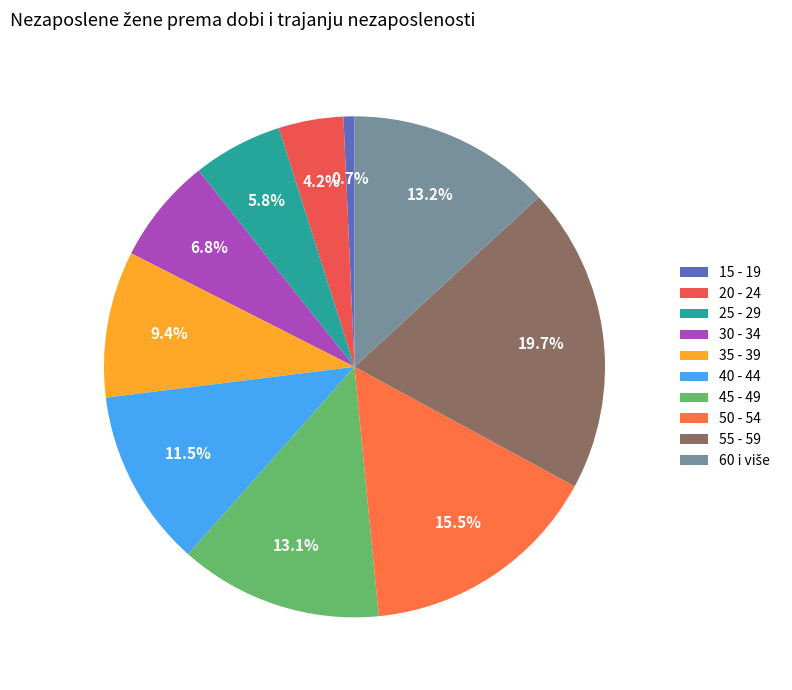

Rank the categories by value from lowest to highest.

15 - 19, 20 - 24, 25 - 29, 30 - 34, 35 - 39, 40 - 44, 45 - 49, 60 i više, 50 - 54, 55 - 59